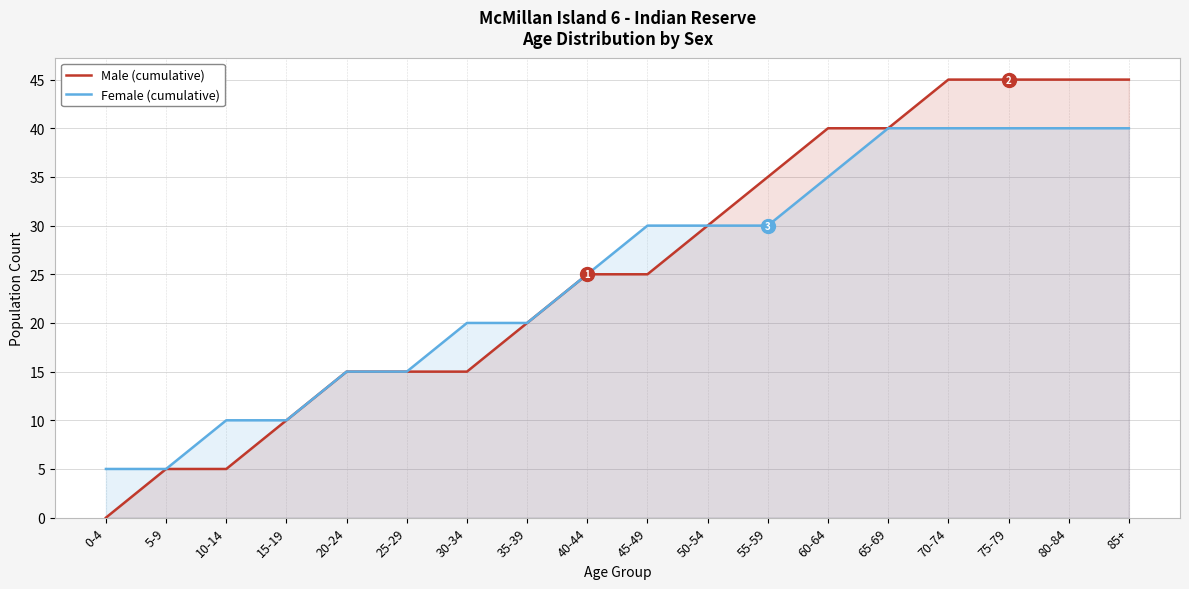

What is the difference between the maximum and minimum values in the Female (cumulative) series?

35